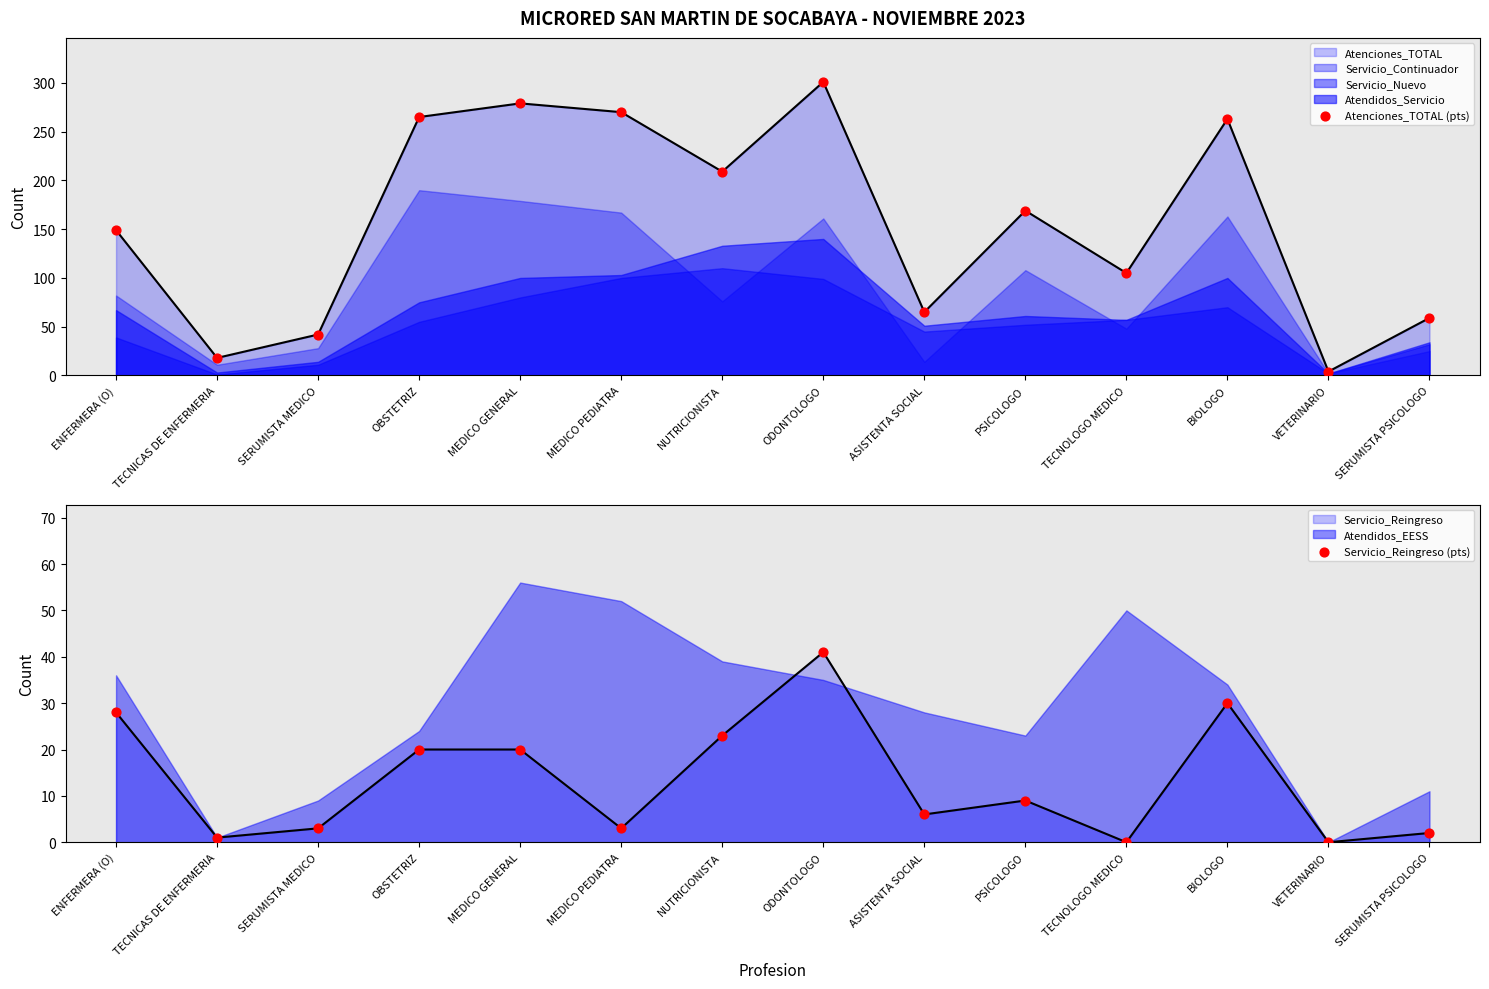

Which series reaches the maximum Y coordinate?

Atenciones_TOTAL (pts)